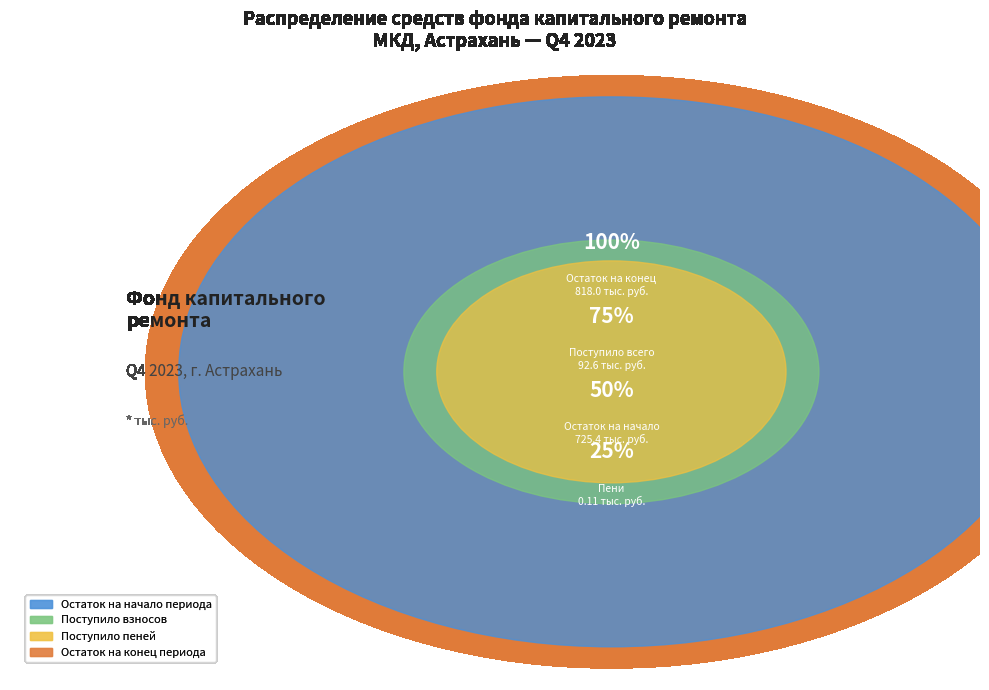

What is the largest slice in the pie chart?

Остаток на конец